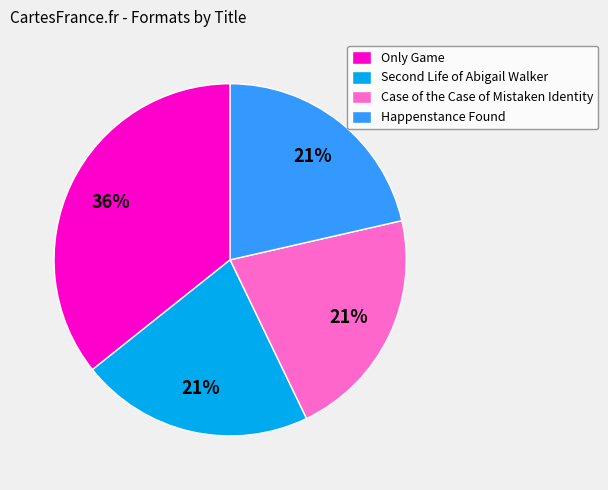

To the nearest percent, what percentage of the pie is Case of the Case of Mistaken Identity?

21%